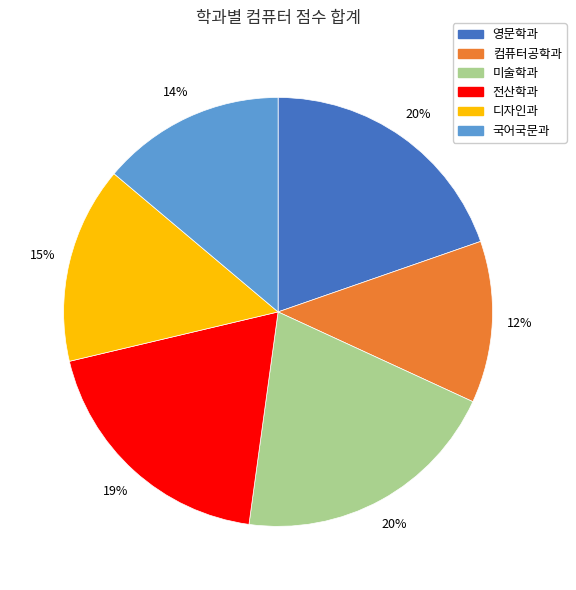

Count the number of slices in the pie.

6